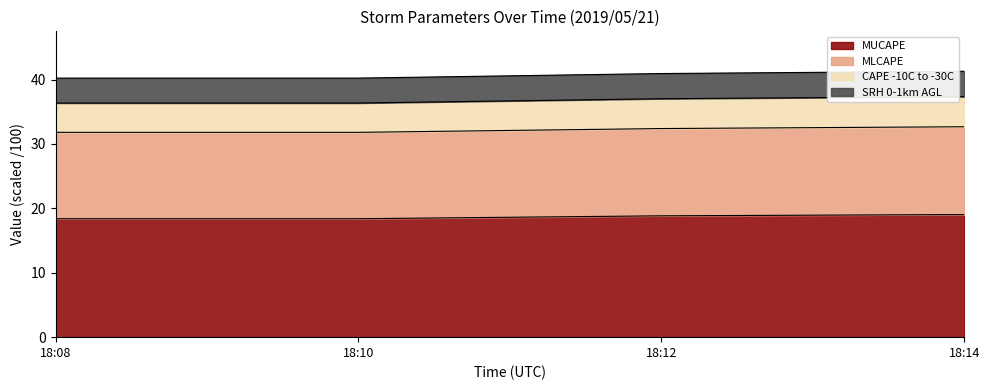

How many lines are shown in the chart?

4